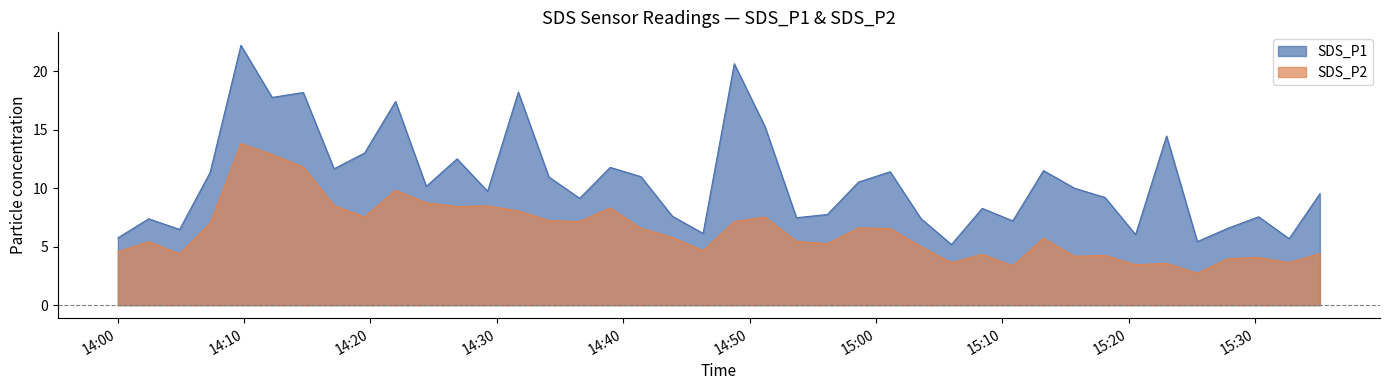

What is the maximum value for SDS_P2?

13.8